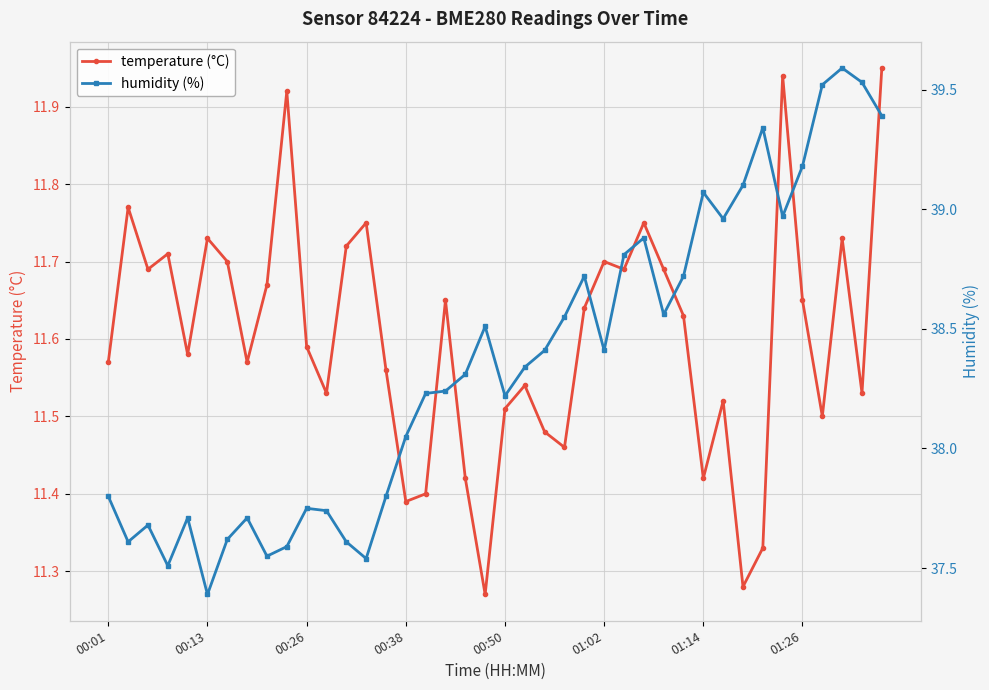

The value of humidity (%) at 28 is 38.6. True or false?

True